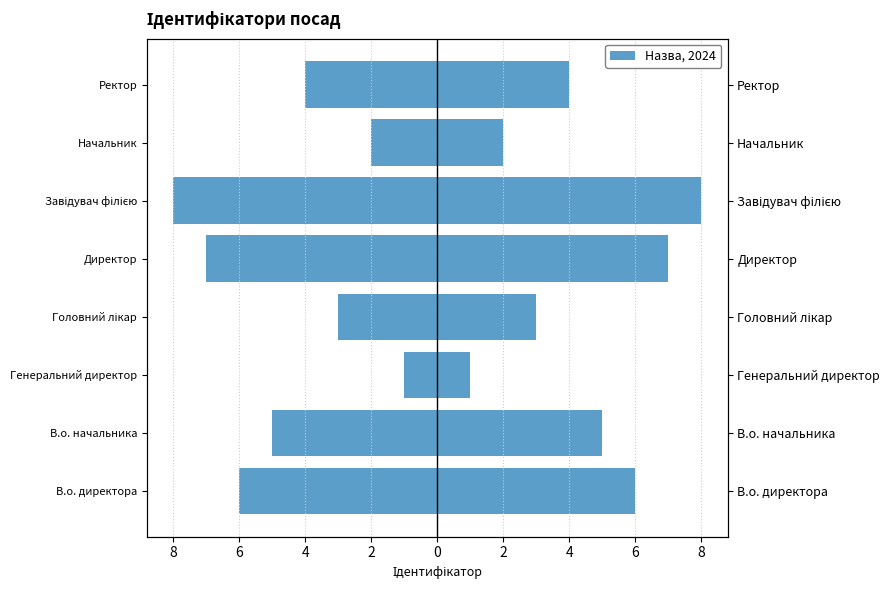

Reading left to right, transcribe all the data shown in this chart.

Від центру (ліво): -6	-5	-1	-3	-7	-8	-2	-4
Ідентифікатор: 6	5	1	3	7	8	2	4